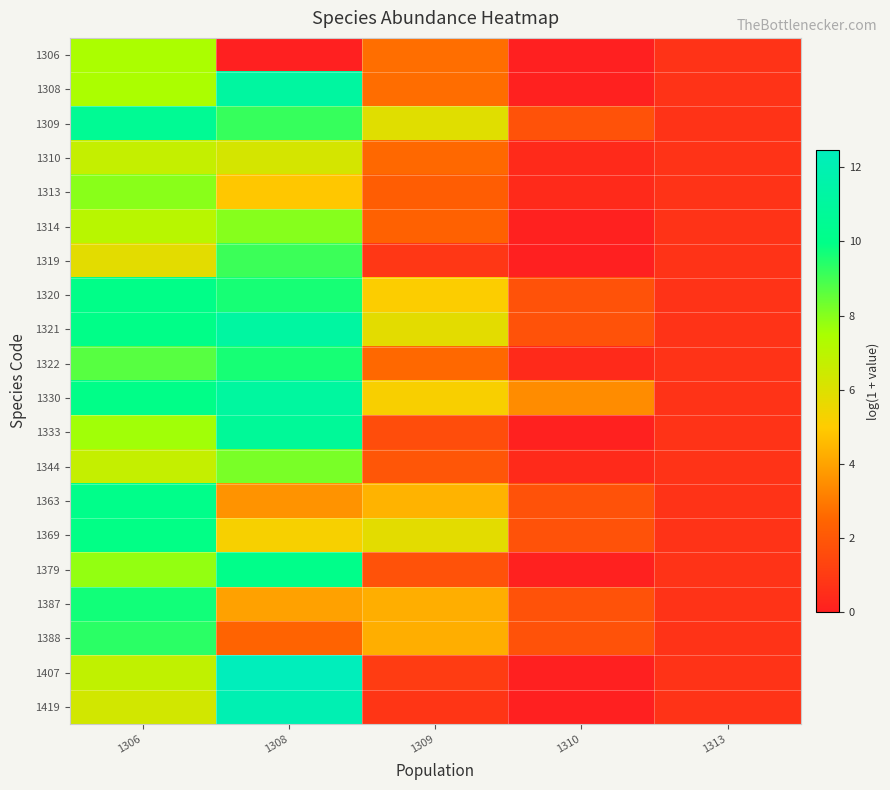

Reading left to right, what are all the values shown in this chart?

1306: 1306=7.4	1308=0.0	1309=2.7	1310=0.0	1313=0.7
1308: 1306=7.4	1308=11.2	1309=2.7	1310=0.0	1313=0.7
1309: 1306=10.6	1308=9.2	1309=5.9	1310=1.8	1313=0.7
1310: 1306=6.7	1308=6.2	1309=2.6	1310=0.4	1313=0.7
1313: 1306=7.9	1308=4.9	1309=2.2	1310=0.4	1313=0.7
1314: 1306=7.1	1308=8.0	1309=2.4	1310=0.0	1313=0.7
1319: 1306=5.8	1308=9.1	1309=0.9	1310=0.0	1313=0.7
1320: 1306=10.0	1308=9.6	1309=5.1	1310=1.8	1313=0.7
1321: 1306=10.0	1308=11.2	1309=5.8	1310=1.8	1313=0.7
1322: 1306=8.7	1308=9.6	1309=2.6	1310=0.4	1313=0.7
1330: 1306=10.0	1308=11.1	1309=5.2	1310=3.4	1313=0.7
1333: 1306=7.6	1308=10.8	1309=1.6	1310=0.0	1313=0.7
1344: 1306=6.7	1308=8.2	1309=1.9	1310=0.4	1313=0.7
1363: 1306=10.1	1308=3.6	1309=4.4	1310=1.8	1313=0.7
1369: 1306=9.9	1308=5.2	1309=5.8	1310=1.8	1313=0.7
1379: 1306=7.8	1308=10.1	1309=1.8	1310=0.0	1313=0.7
1387: 1306=9.7	1308=4.0	1309=4.3	1310=1.8	1313=0.7
1388: 1306=9.3	1308=2.4	1309=4.3	1310=1.8	1313=0.7
1407: 1306=6.8	1308=12.5	1309=1.0	1310=0.0	1313=0.7
1419: 1306=6.3	1308=12.0	1309=0.8	1310=0.0	1313=0.7